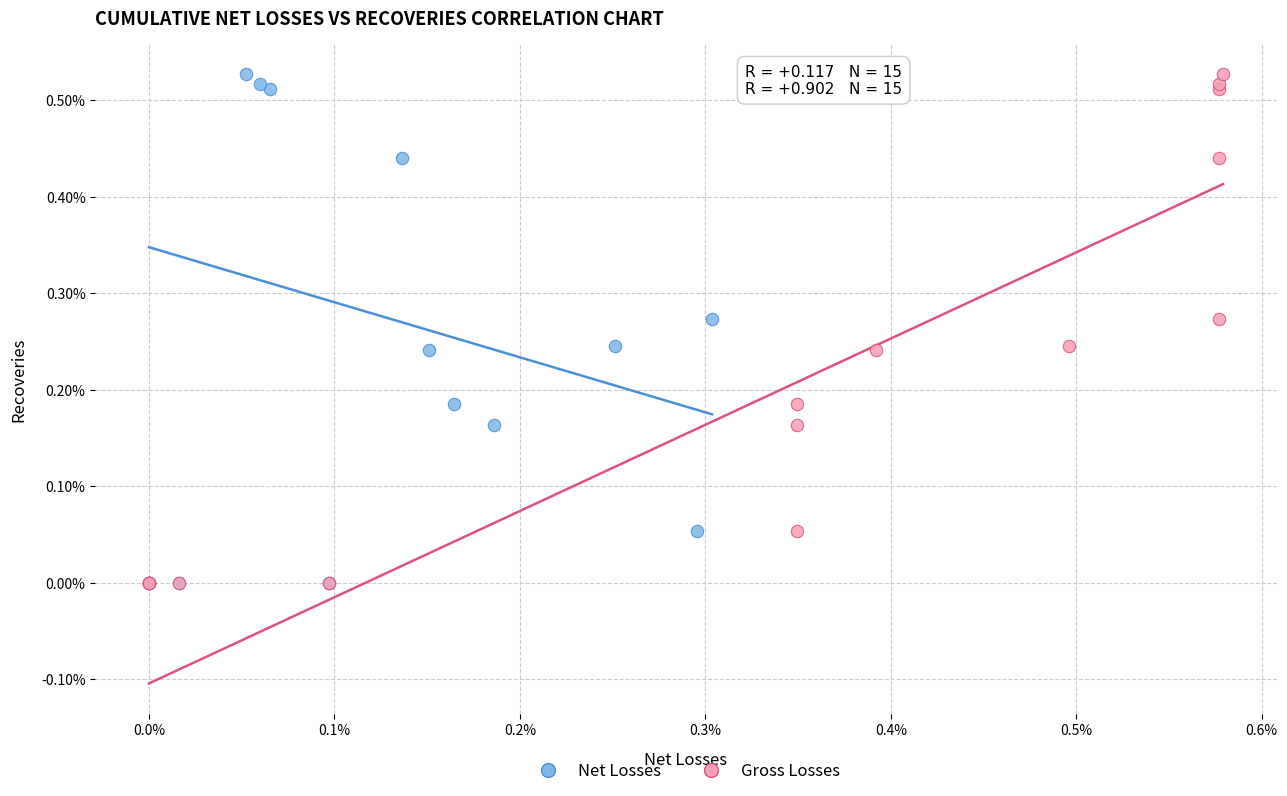

What are all the series names shown in the legend?

Net Losses, Gross Losses